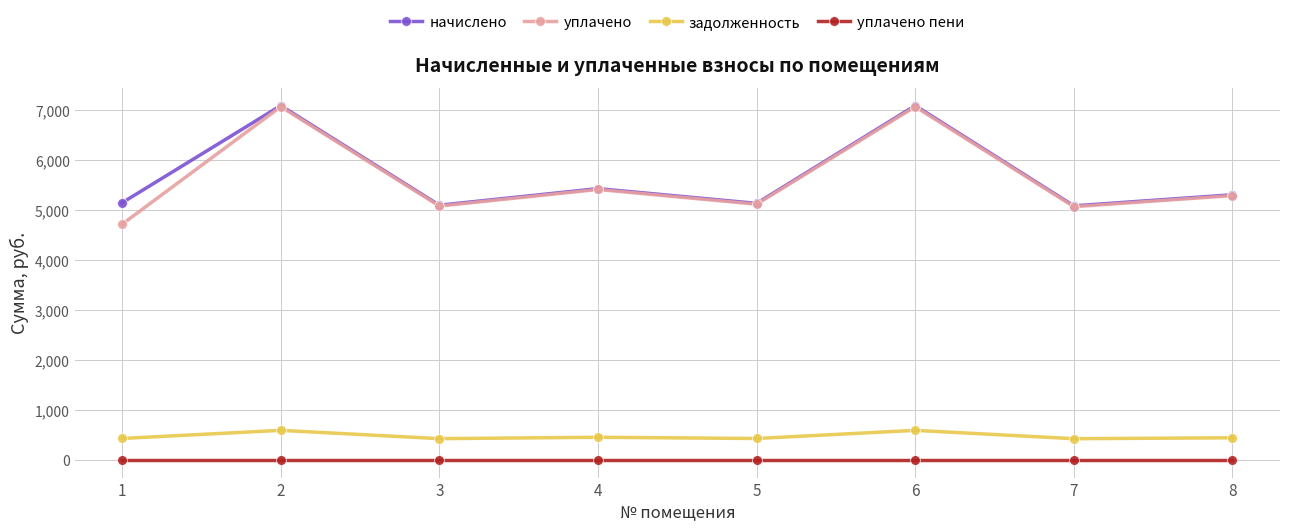

True or false: уплачено has a value of 5117.8 at 5.

True